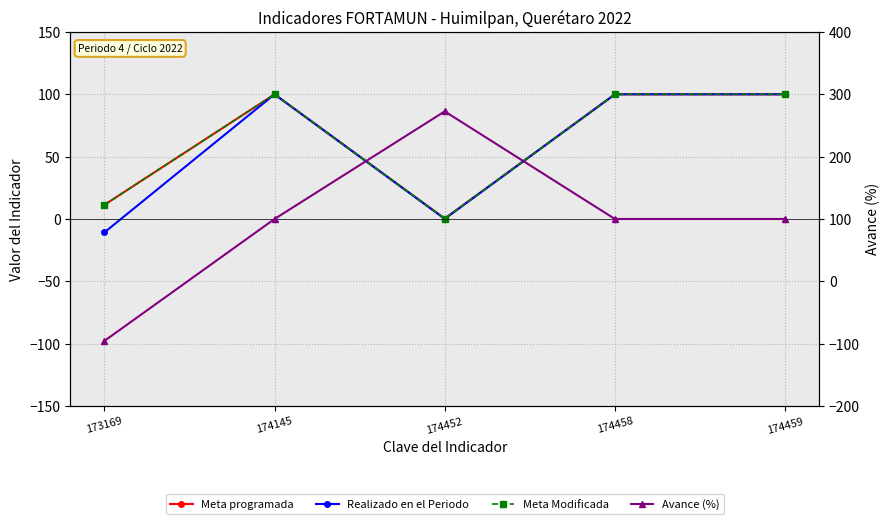

Reading left to right, what are all the values shown in this chart?

Meta programada: 173169=11.3	174145=100.0	174452=0.3	174458=100.0	174459=100.0
Realizado en el Periodo: 173169=-10.8	174145=100.0	174452=0.1	174458=100.0	174459=100.0
Meta Modificada: 173169=11.3	174145=100.0	174452=0.3	174458=100.0	174459=100.0
Avance (%): 173169=-95.7	174145=100.0	174452=272.6	174458=100.0	174459=100.0